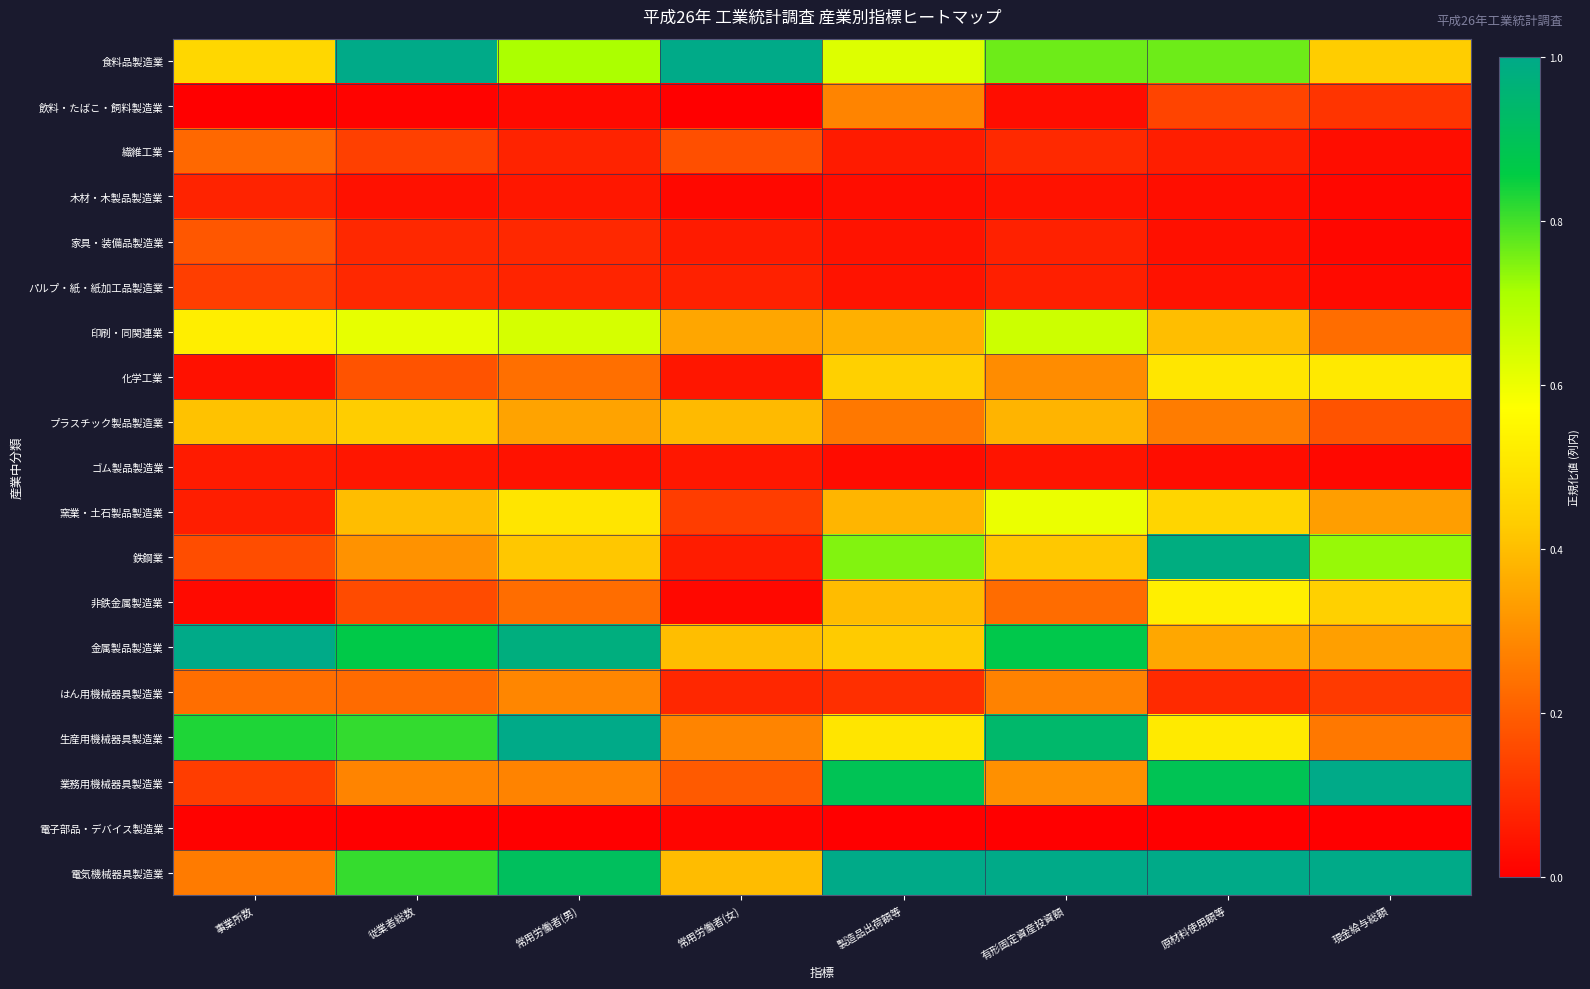

At which category is the sum across all series the highest?

原材料使用額等